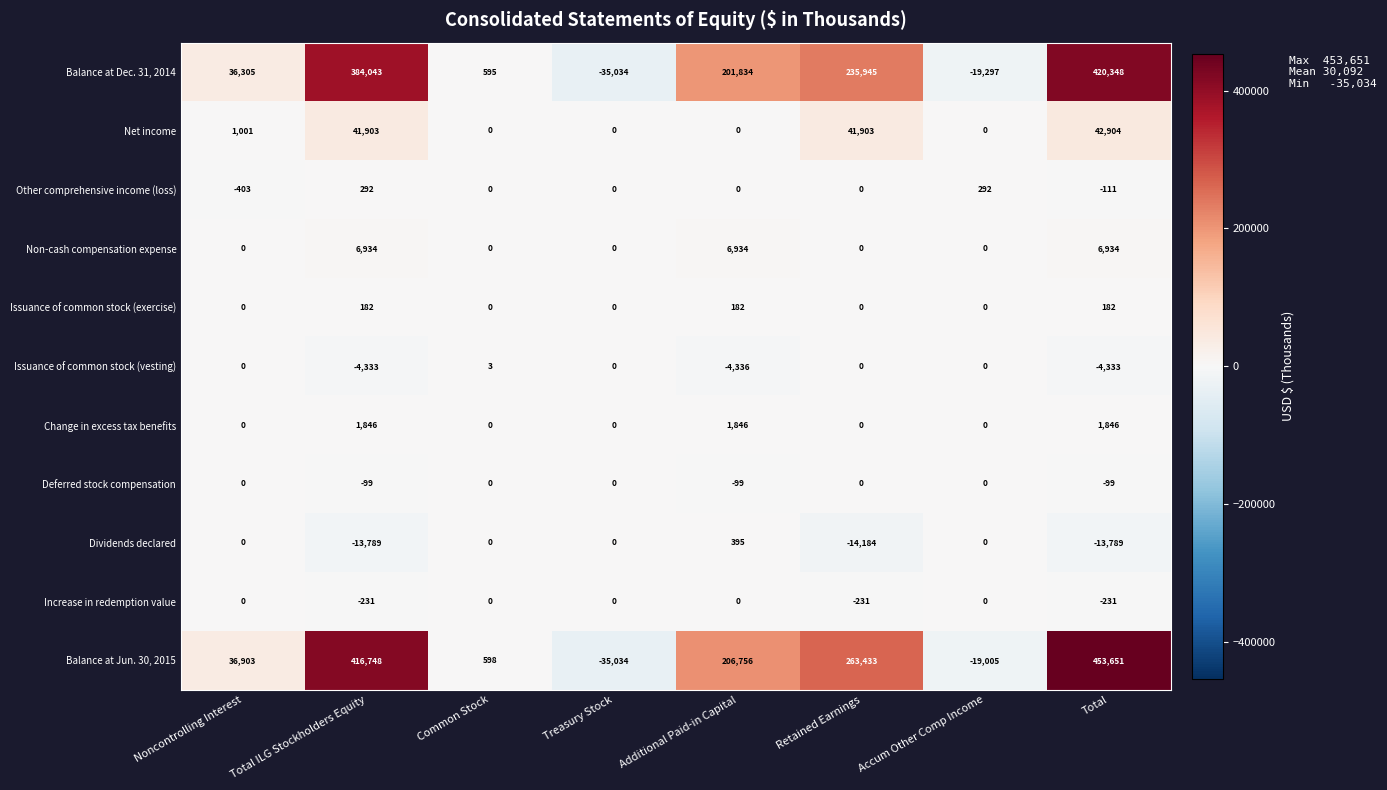

What is the sum of the Balance at Dec. 31, 2014 values at Total and Accum Other Comp Income?

401051